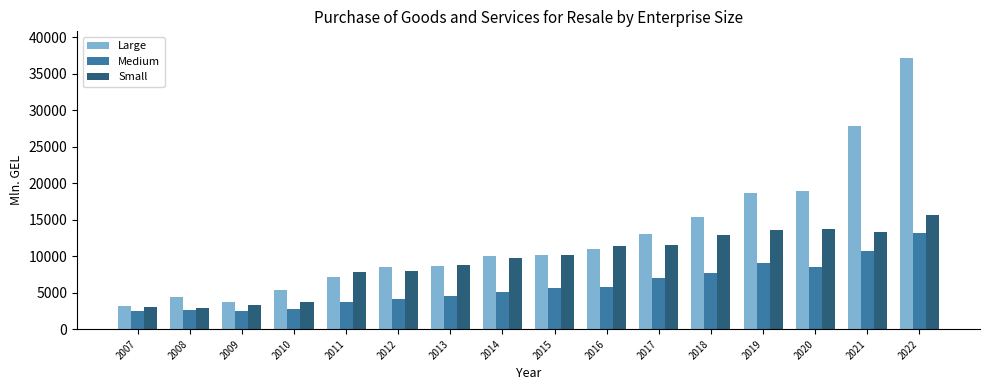

True or false: Large has a value of 1769.2 at 2009.

False